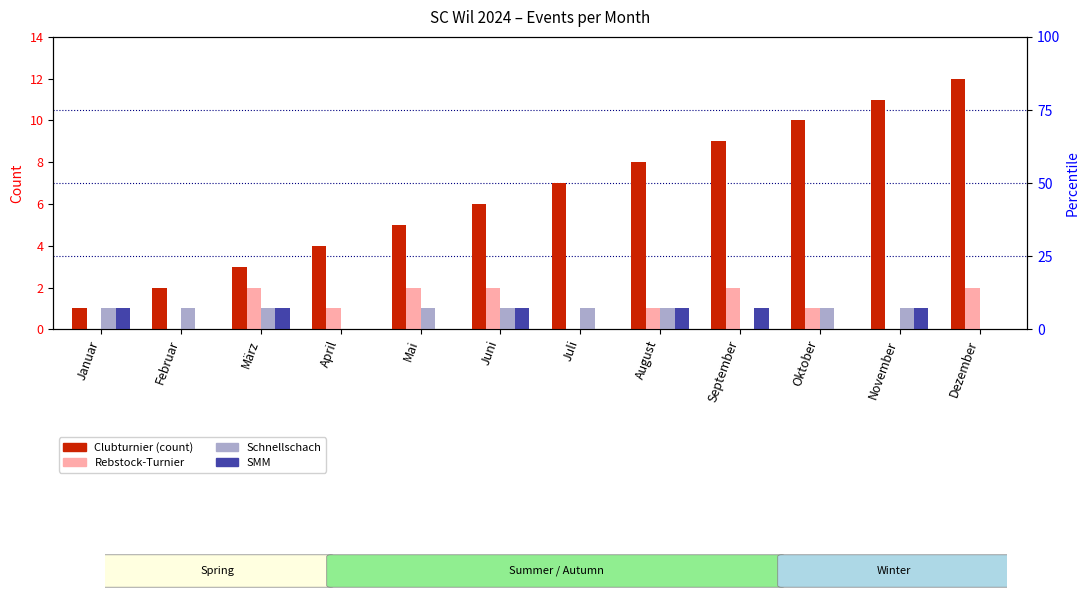

At which label is SMM closest to 0?

Februar